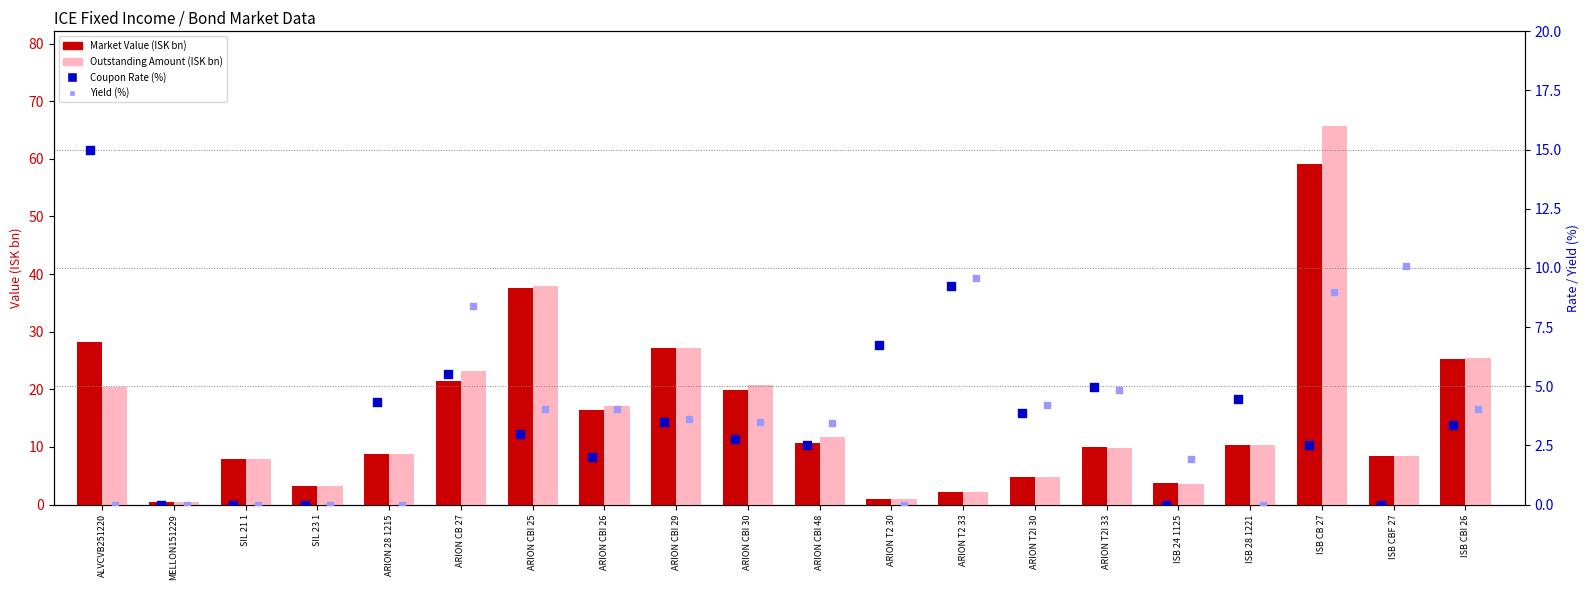

What are all the series names shown in the legend?

Market Value (ISK bn), Outstanding Amount (ISK bn), Coupon Rate (%), Yield (%)